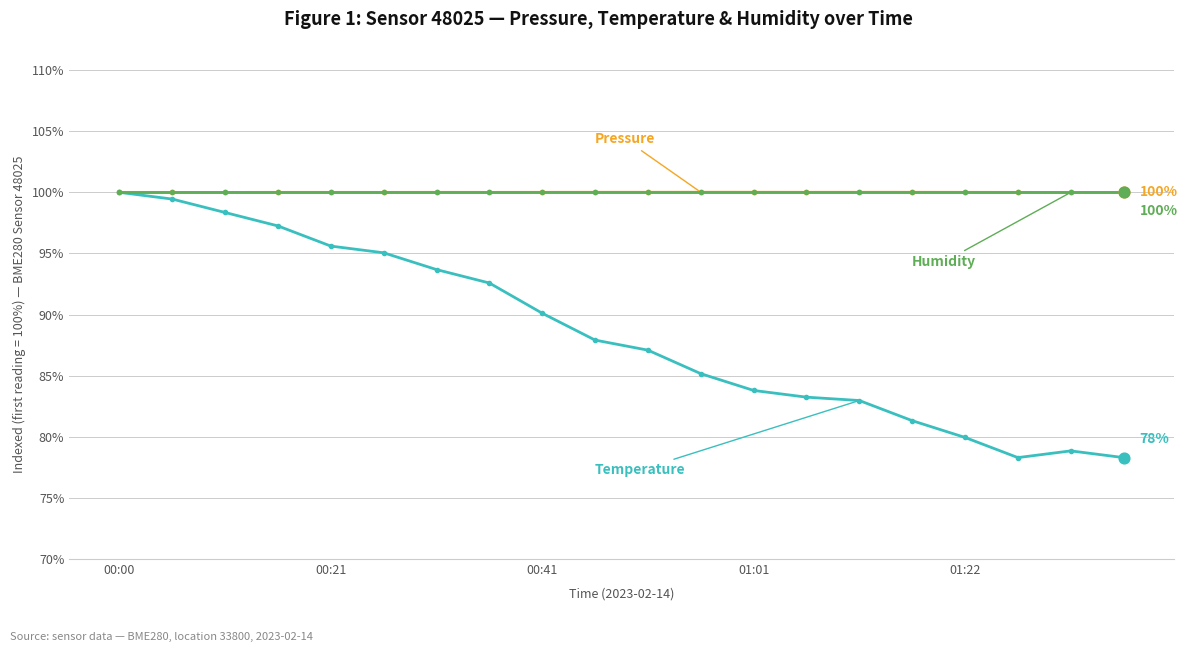

What is the smallest value displayed?

78.3